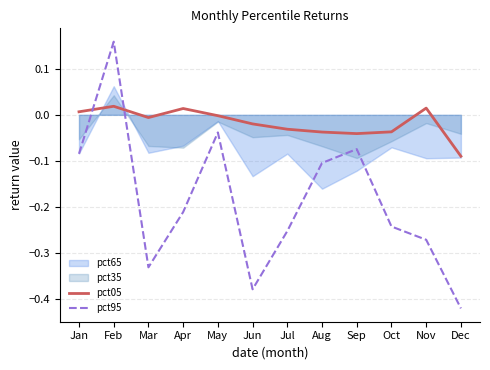

What is the smallest value displayed?

-0.4